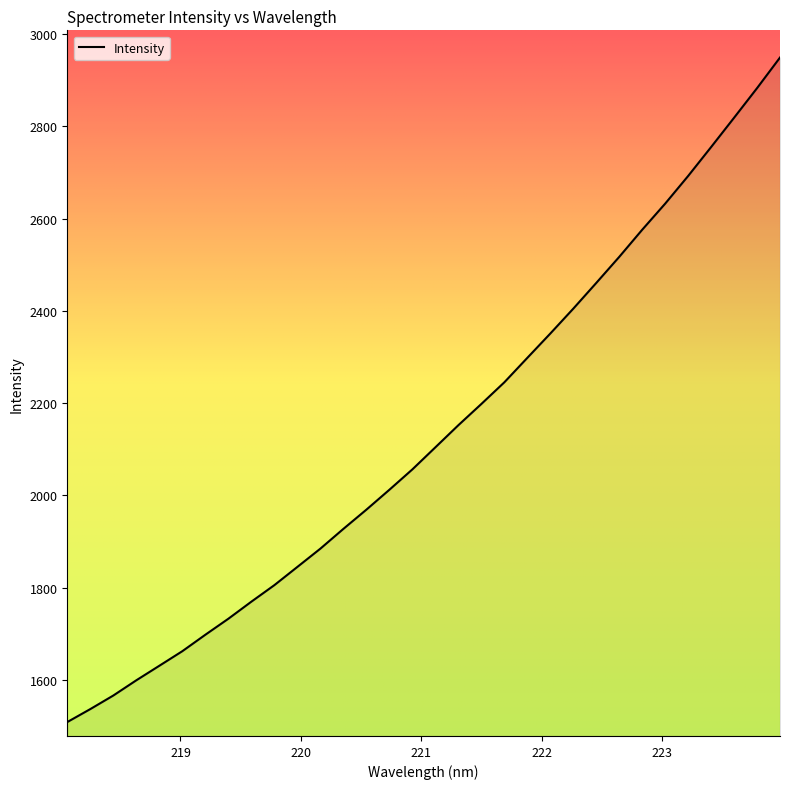

What is the difference between the maximum and minimum values?

1441.2